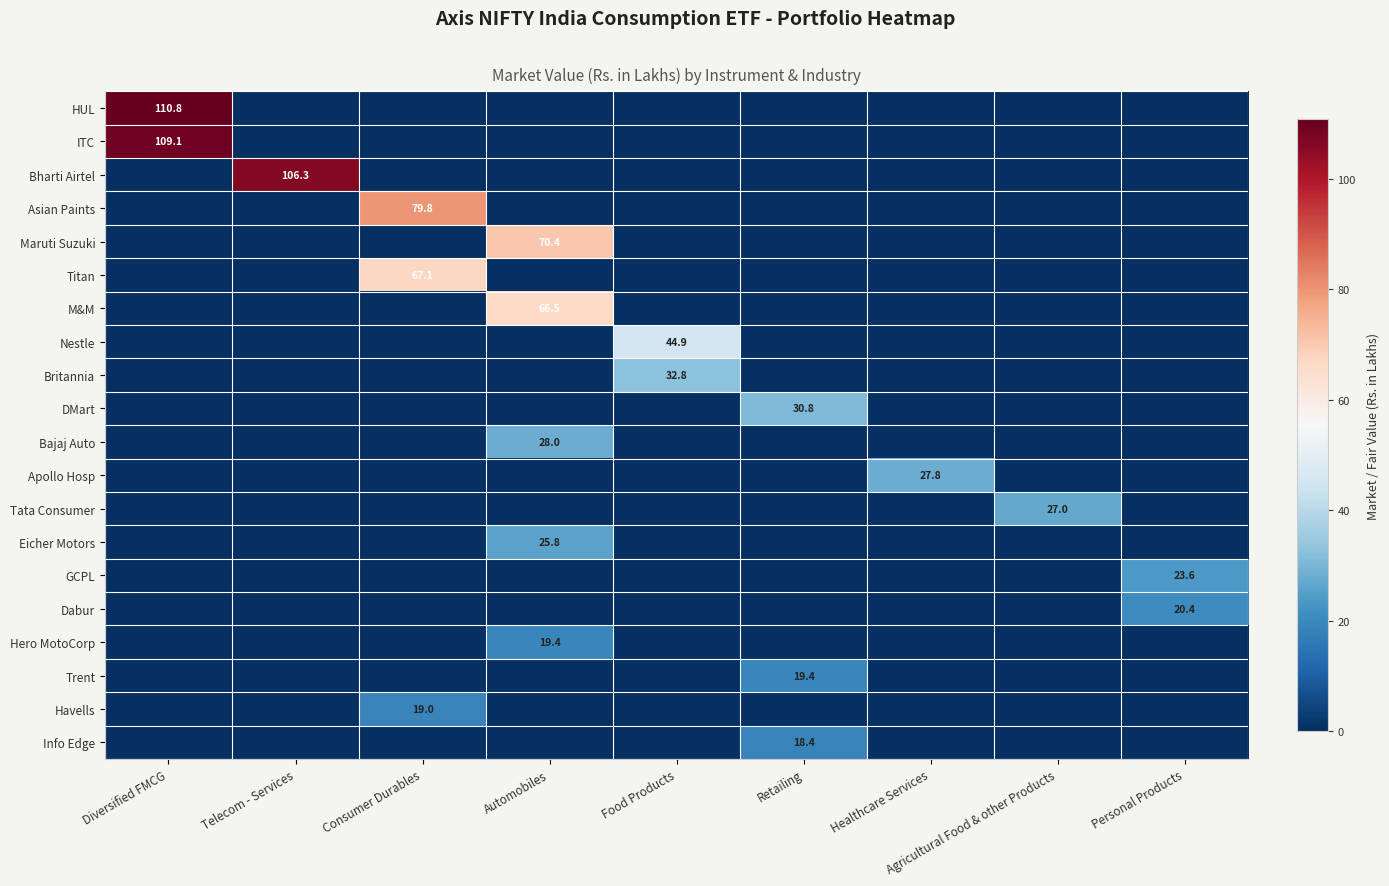

True or false: Tata Consumer has a value of 0.0 at Diversified FMCG.

True